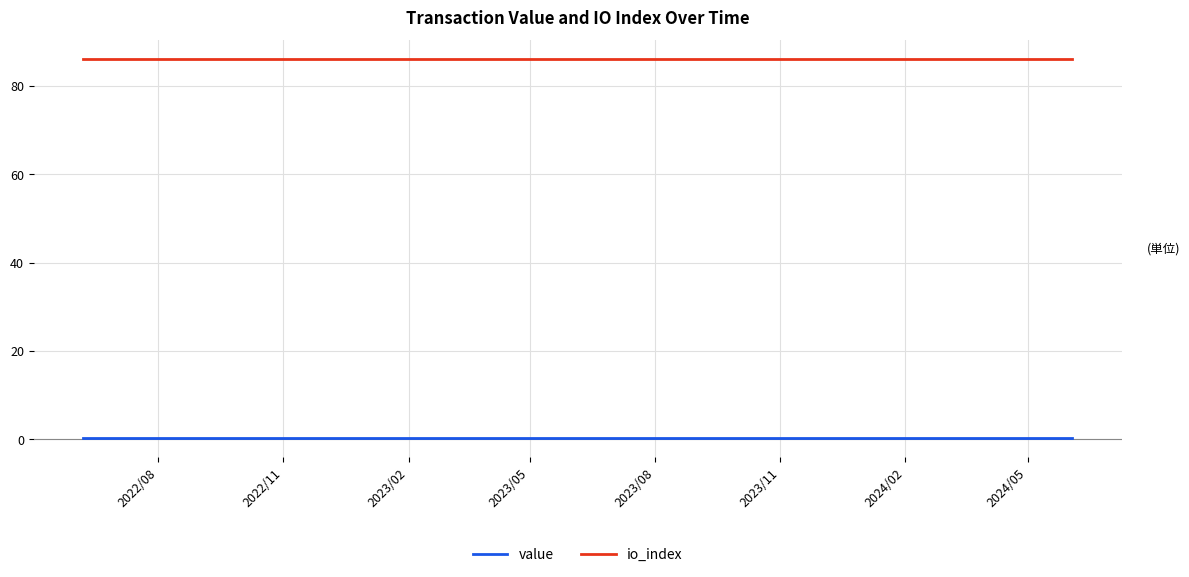

Which series has the largest total across all categories?

io_index